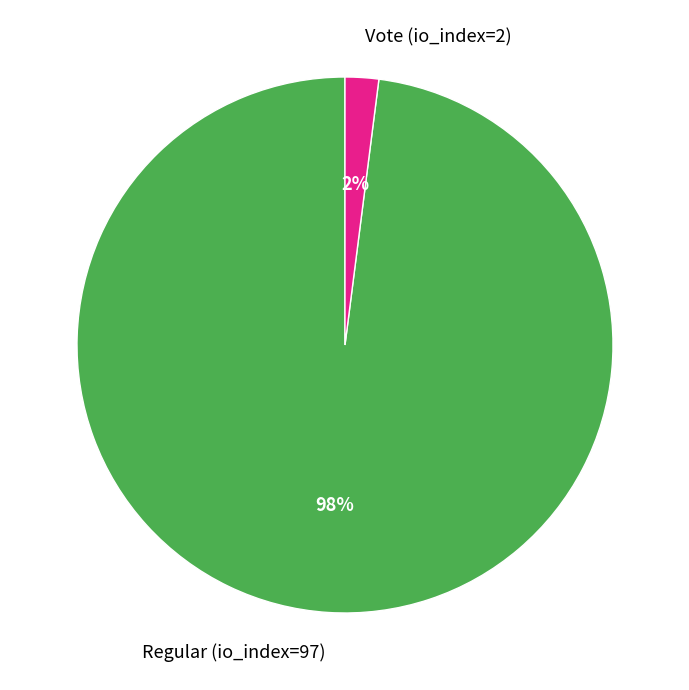

To the nearest percent, what is the difference between the largest and smallest slice percentages?

96%